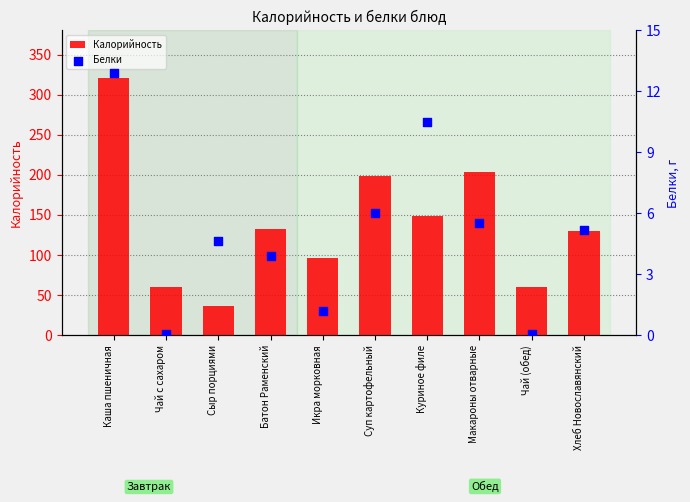

Which series reaches the maximum Y coordinate?

Калорийность